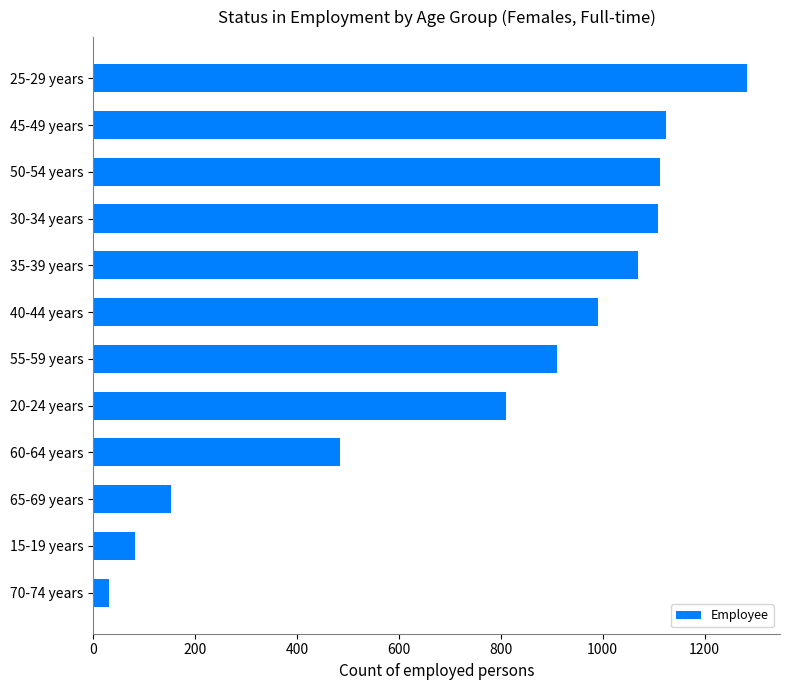

True or false: the data shows 485 at 60-64 years.

True